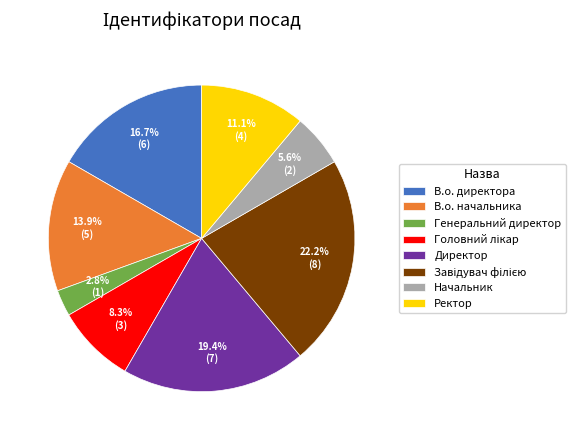

Do Директор and В.о. начальника together represent more than half of the pie?

No